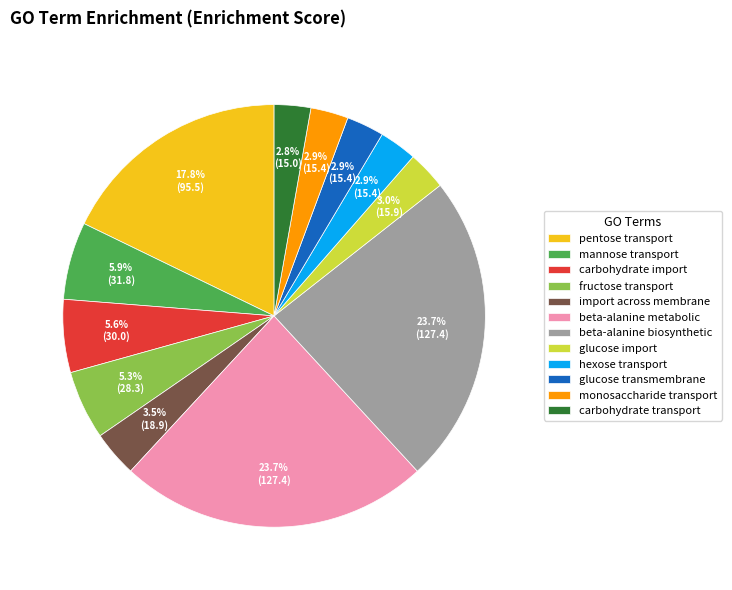

Count the number of slices in the pie.

12